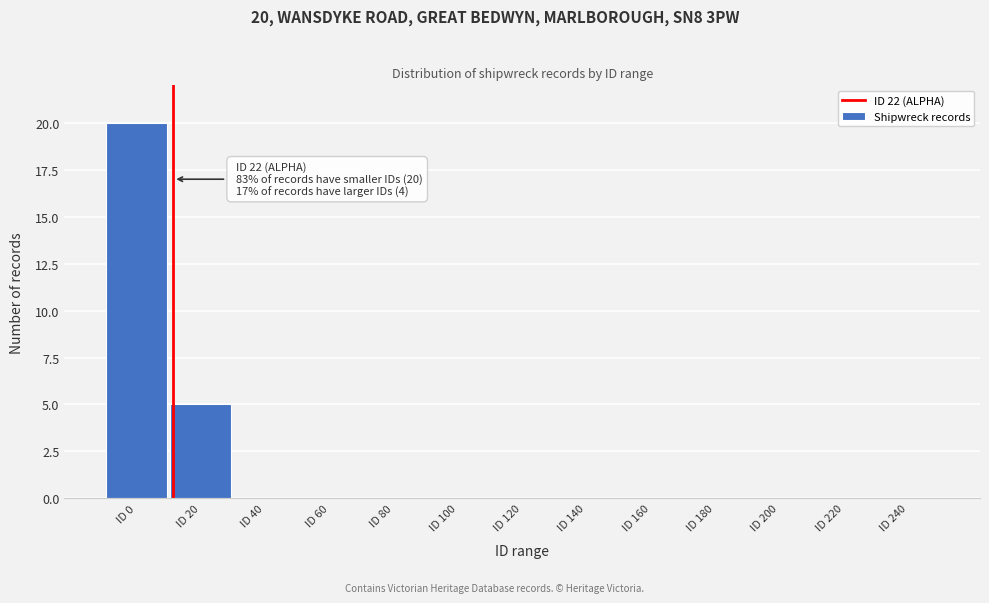

Reading left to right, what are all the values shown in this chart?

ID 0=20	ID 20=5	ID 40=0	ID 60=0	ID 80=0	ID 100=0	ID 120=0	ID 140=0	ID 160=0	ID 180=0	ID 200=0	ID 220=0	ID 240=0